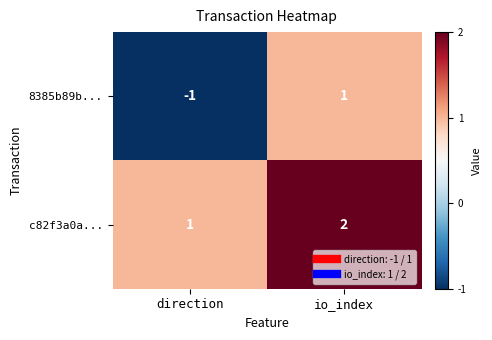

Where is 8385b89b... nearest to the value 0?

direction